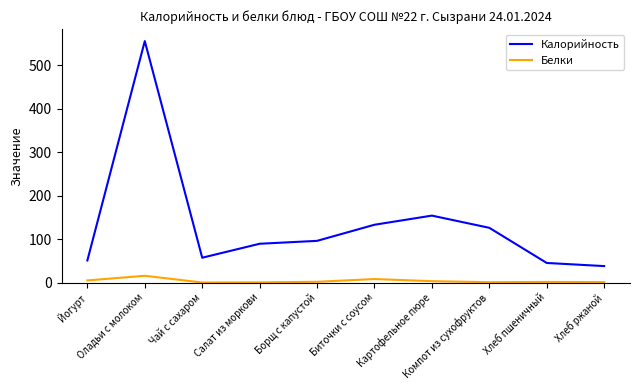

List the series in order of their overall mean, highest first.

Калорийность, Белки